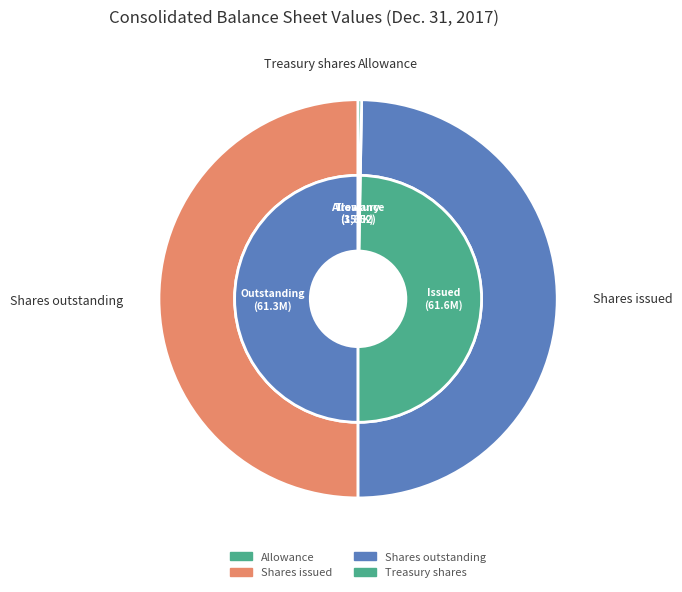

What is the total percentage of Common stock, shares outstanding and Allowance for doubtful accounts?

49.7%